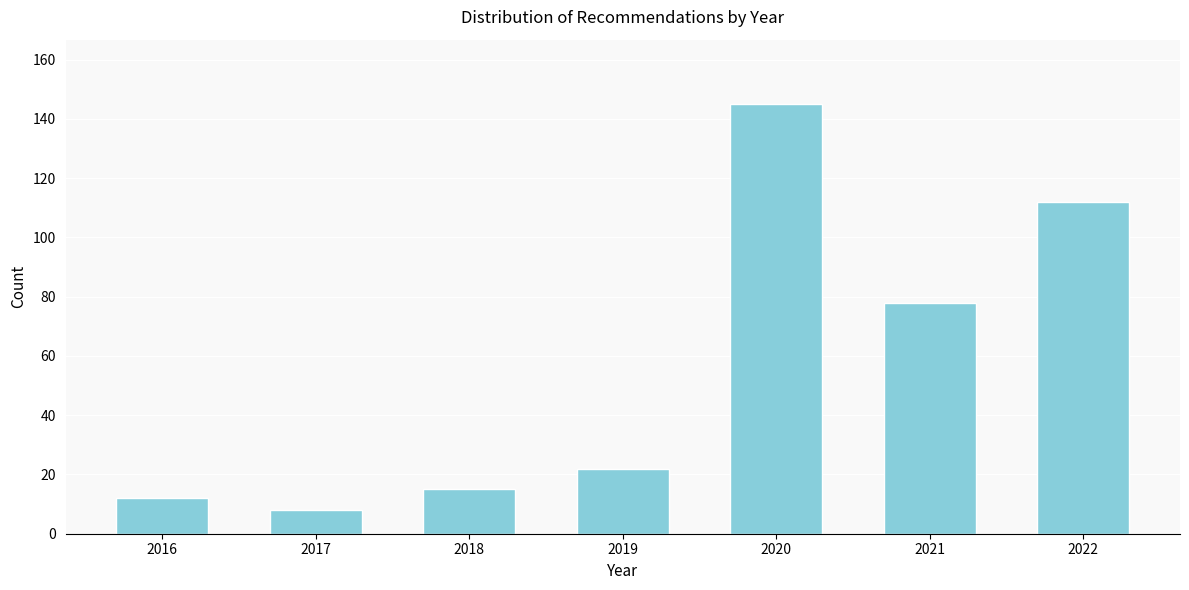

Reading left to right, what are all the values shown in this chart?

2016=12	2017=8	2018=15	2019=22	2020=145	2021=78	2022=112